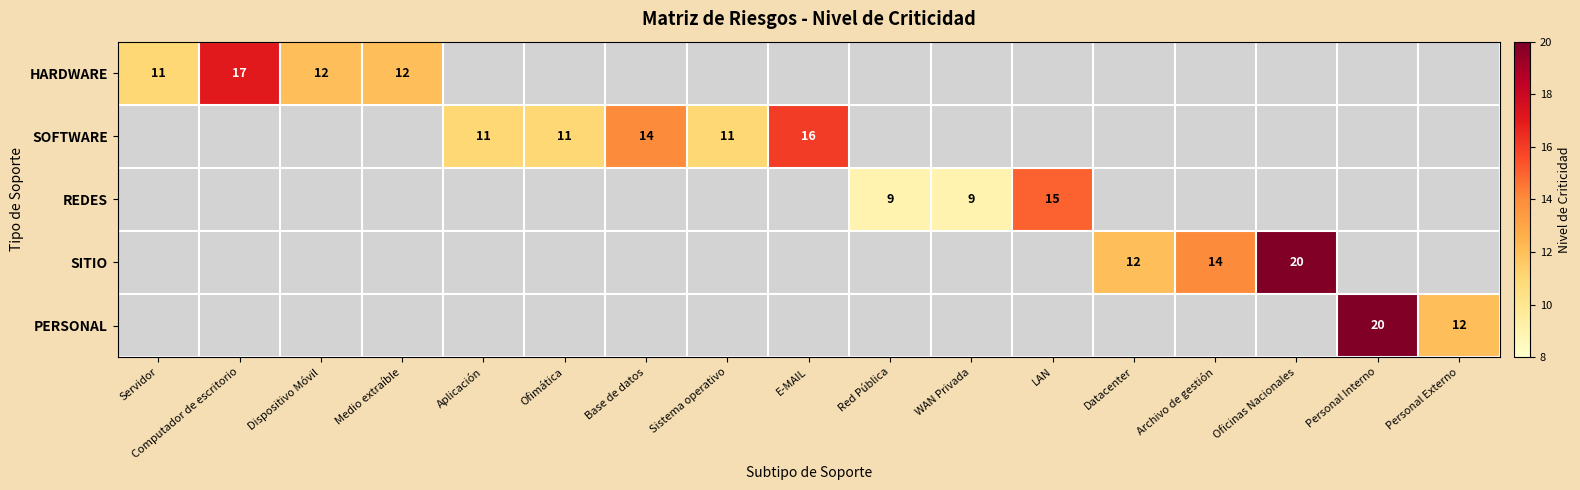

Where is REDES nearest to the value 7?

Red Pública